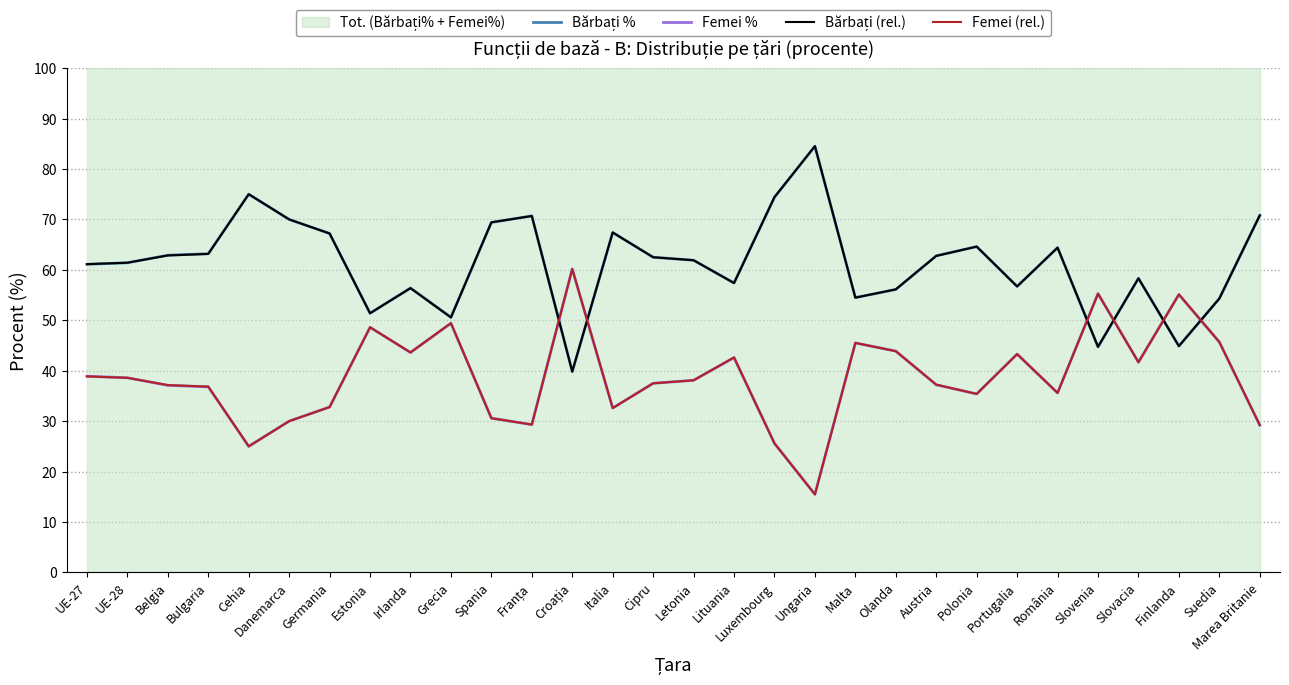

What is the sum of the Femei (rel.) values at Ungaria and Italia?

48.0